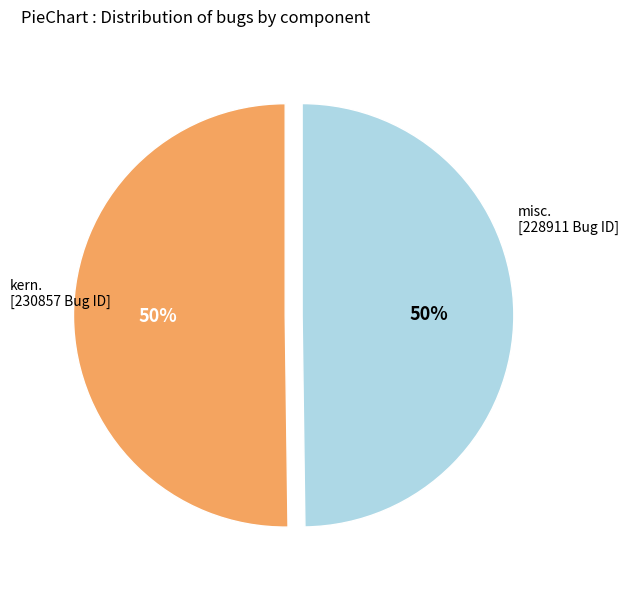

To the nearest percent, what is the average slice percentage?

50%